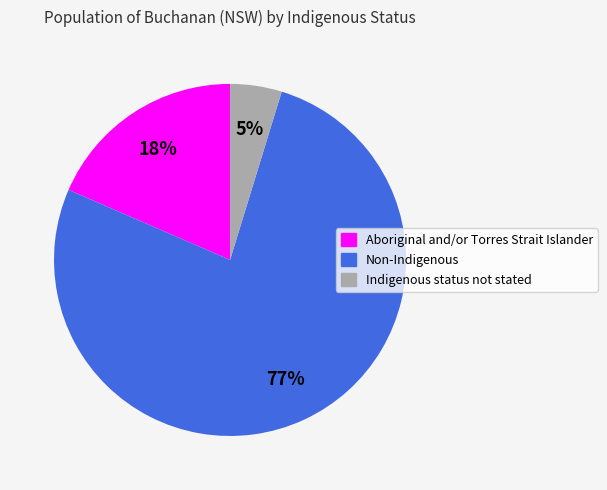

To the nearest percent, what is the difference between the Non-Indigenous and Indigenous status not stated slice percentages?

72%